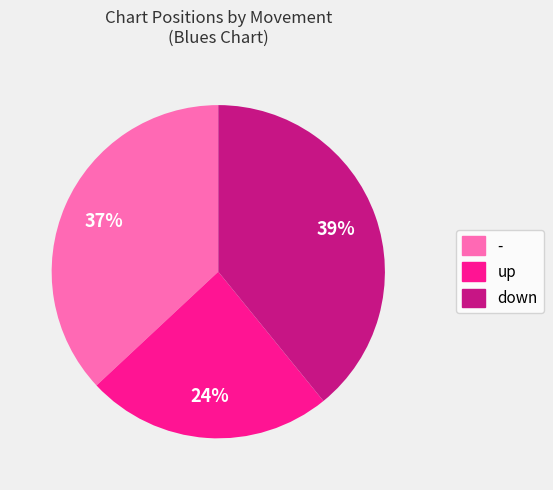

How many slices are in this pie chart?

3